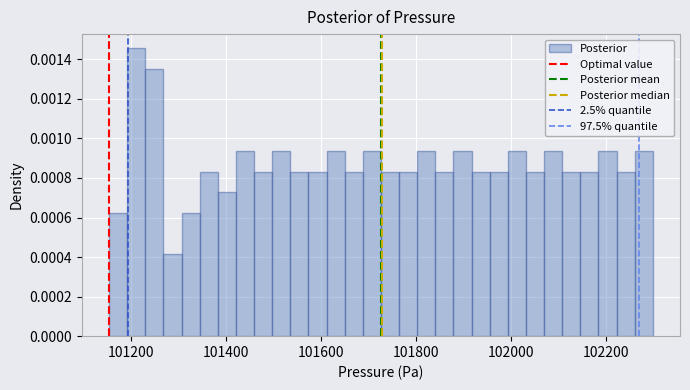

Around what value on the x-axis is the tallest bar? Give the approximate position of its centre, as read against the axis.

101220